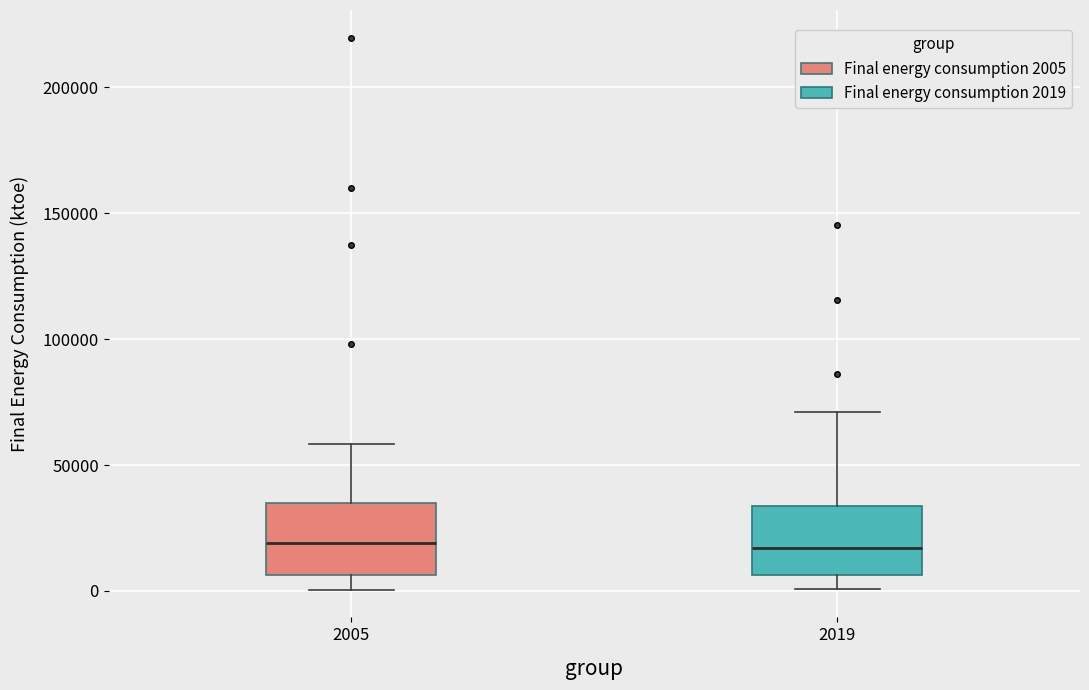

Reading left to right, read every box against the y-axis: the position of its median line, the range the box covers, and the ends of its whiskers. The values are not printed on the chart, so give them approximately, as read against the axis.

2005: median 20000, box 5000 to 35000, whiskers 0 to 60000
2019: median 15000, box 5000 to 35000, whiskers 0 to 70000